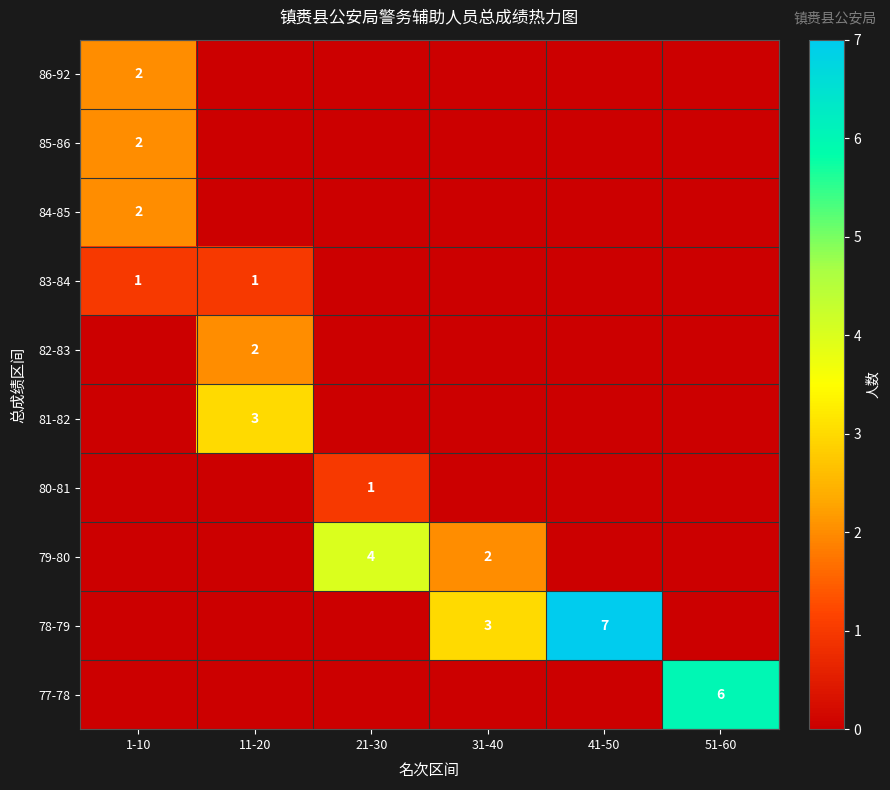

True or false: 86-92 has a value of 3 at 1-10.

False